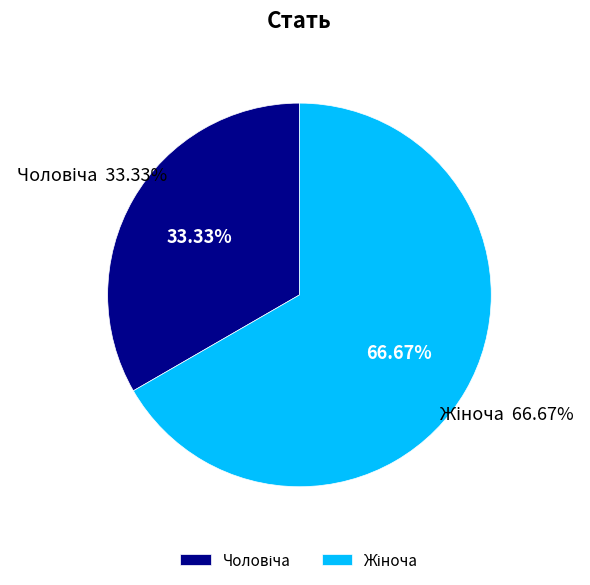

To the nearest percent, what is the average slice percentage?

50%